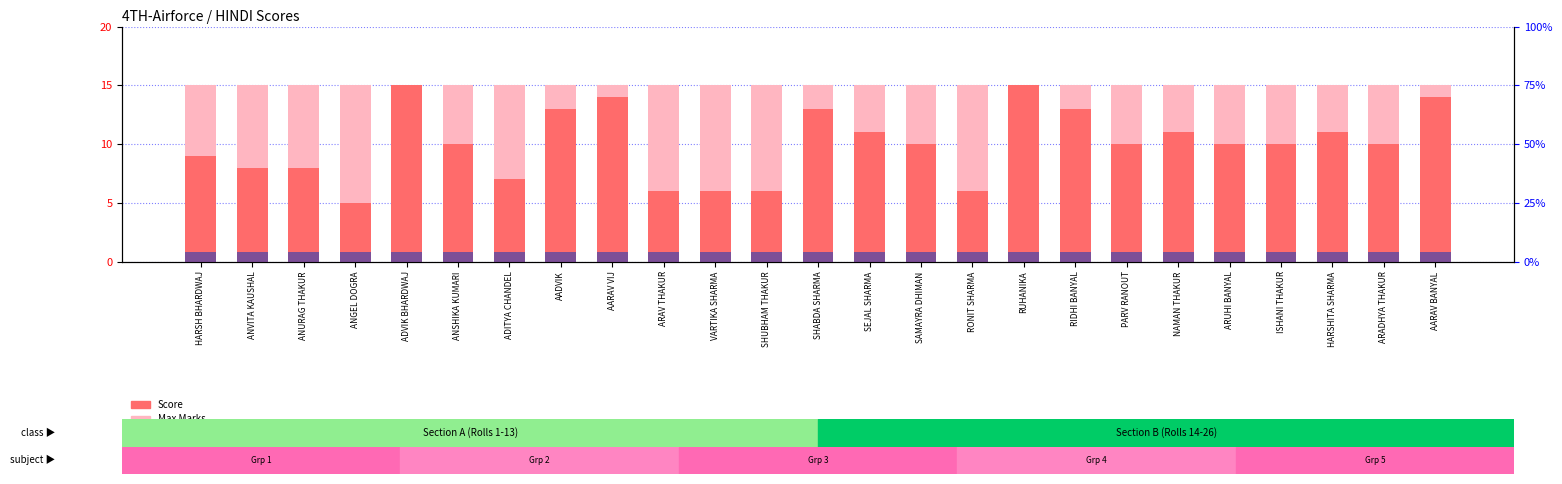

At how many categories does at least one series exceed 11?

25